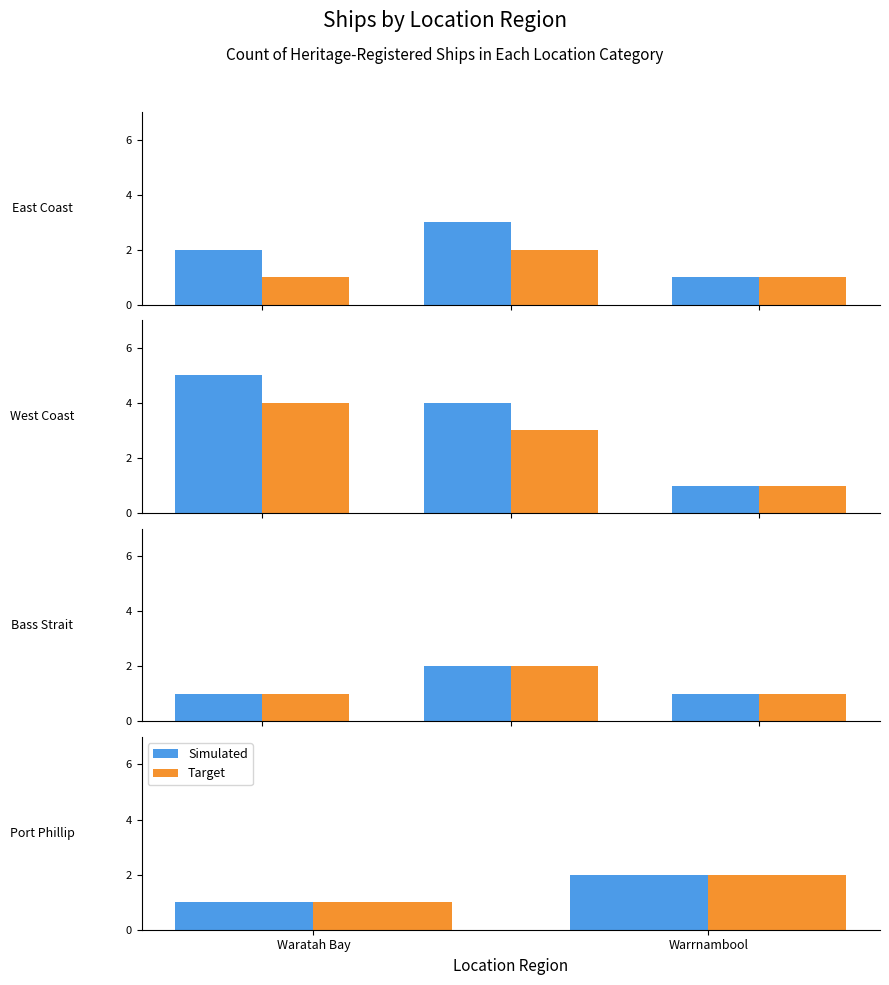

Rank the series at Warrnambool from highest to lowest value.

Simulated, Target